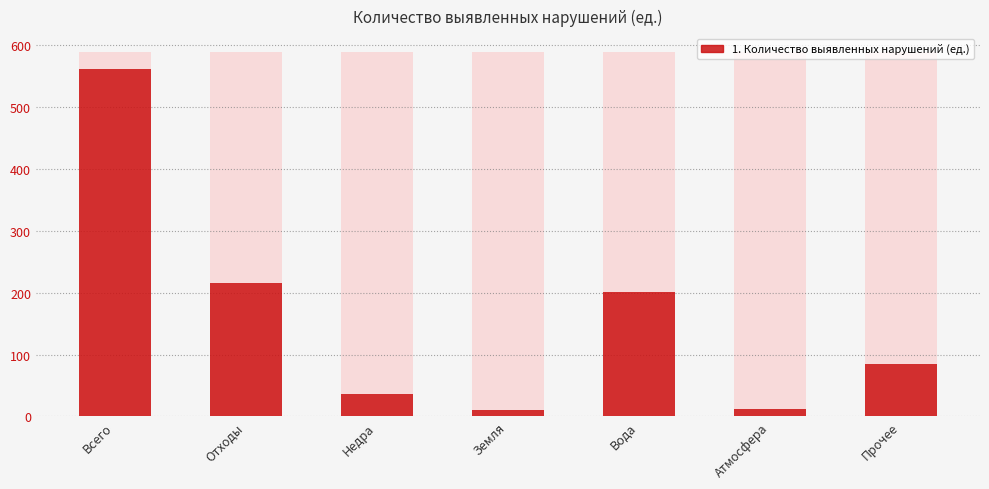

Reading left to right, transcribe all the data shown in this chart.

Всего=562	Отходы=216	Недра=36	Земля=11	Вода=202	Атмосфера=12	Прочее=85